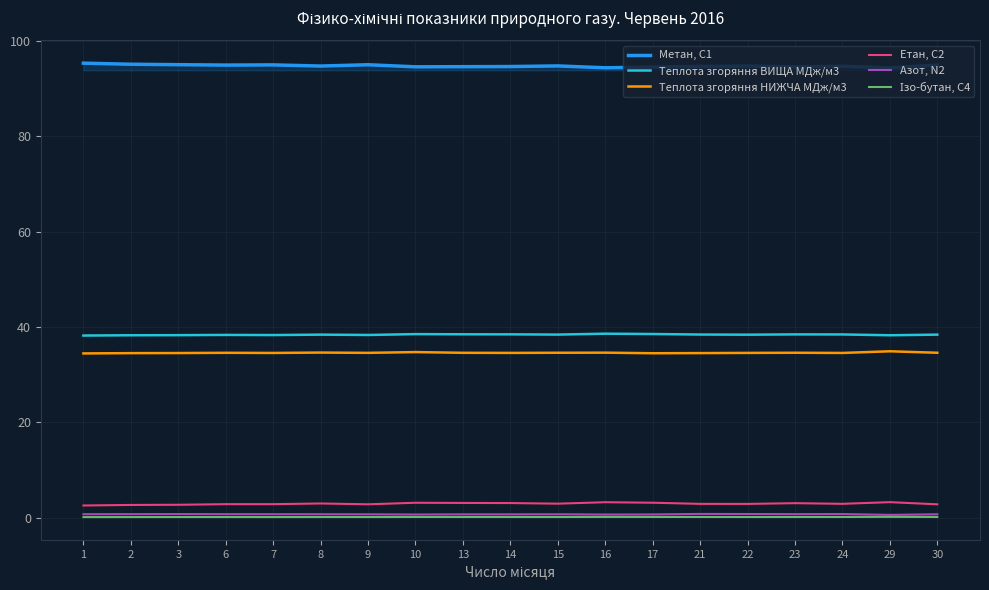

What is the maximum value shown in the chart?

95.3